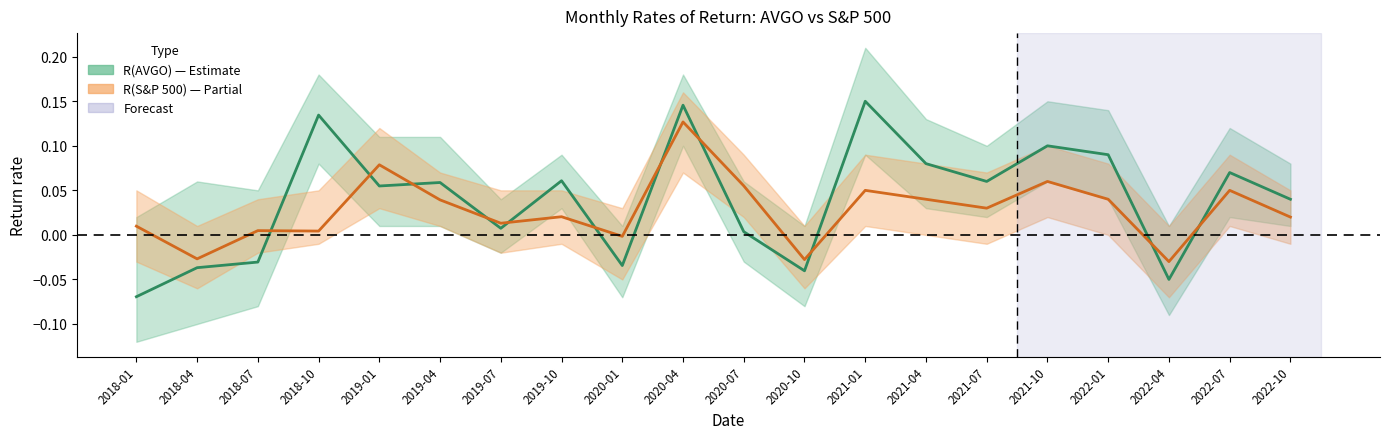

What is the difference between the R(S&P 500) values at 2020-01 and 2021-01?

0.1